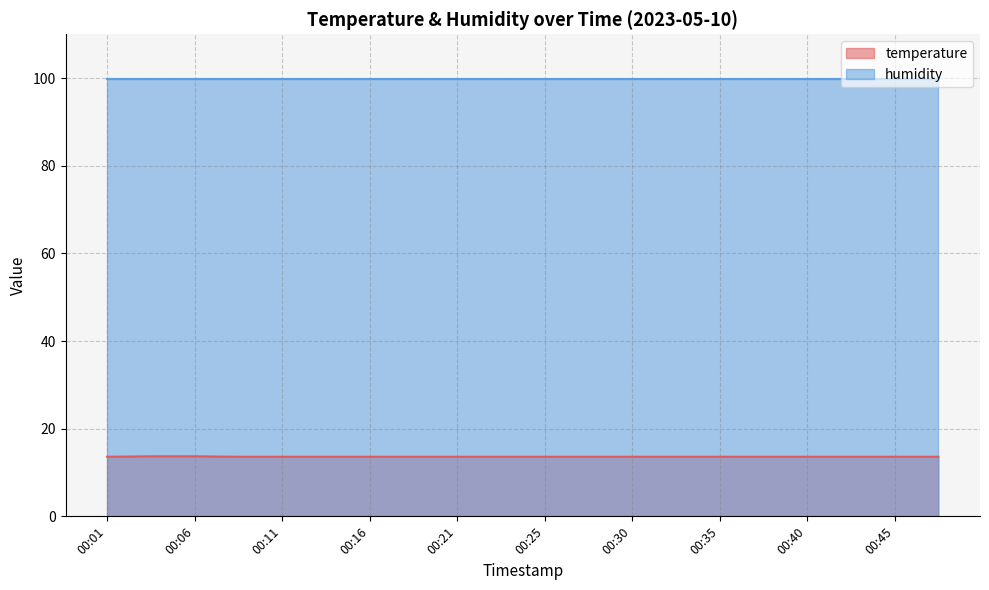

Which has a higher value, 00:35 or 00:18?

00:35